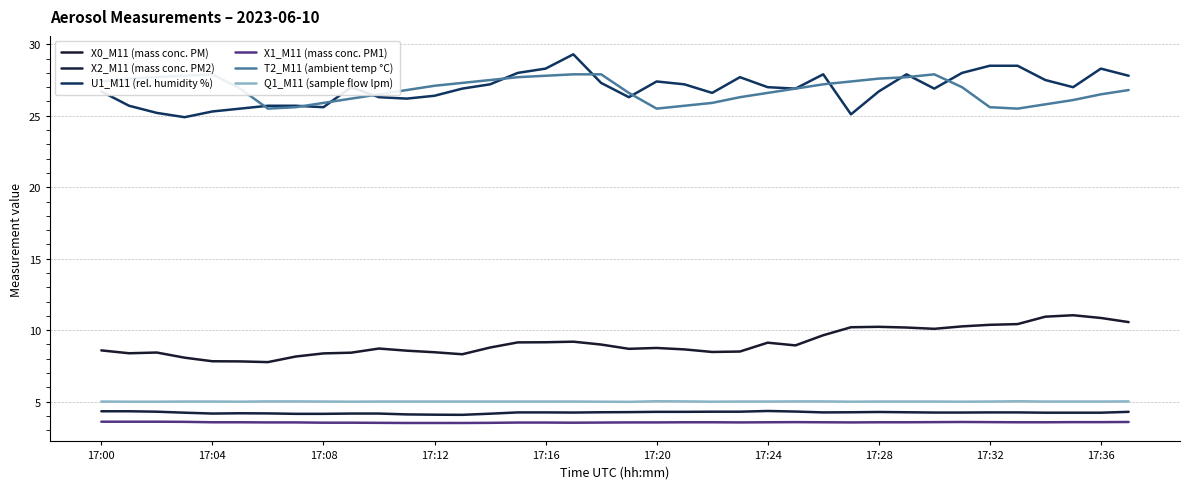

How many series are shown in this chart?

6